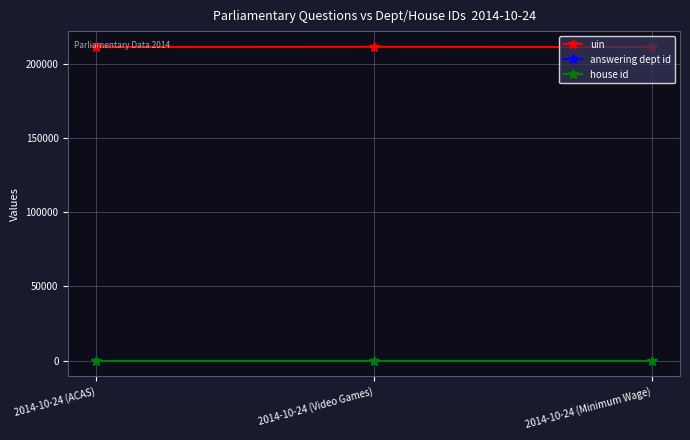

At how many categories does at least one series exceed 22295?

3